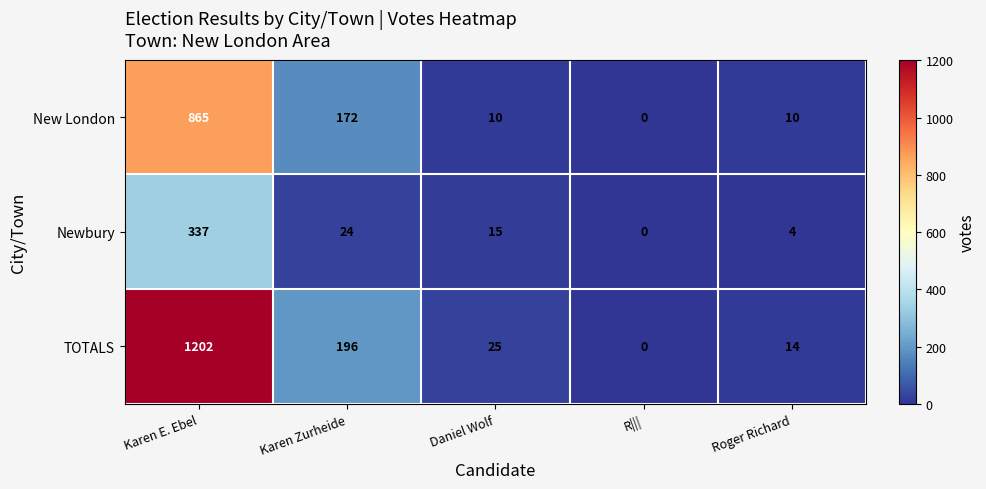

List the series in order of their overall mean, lowest first.

Newbury, New London, TOTALS